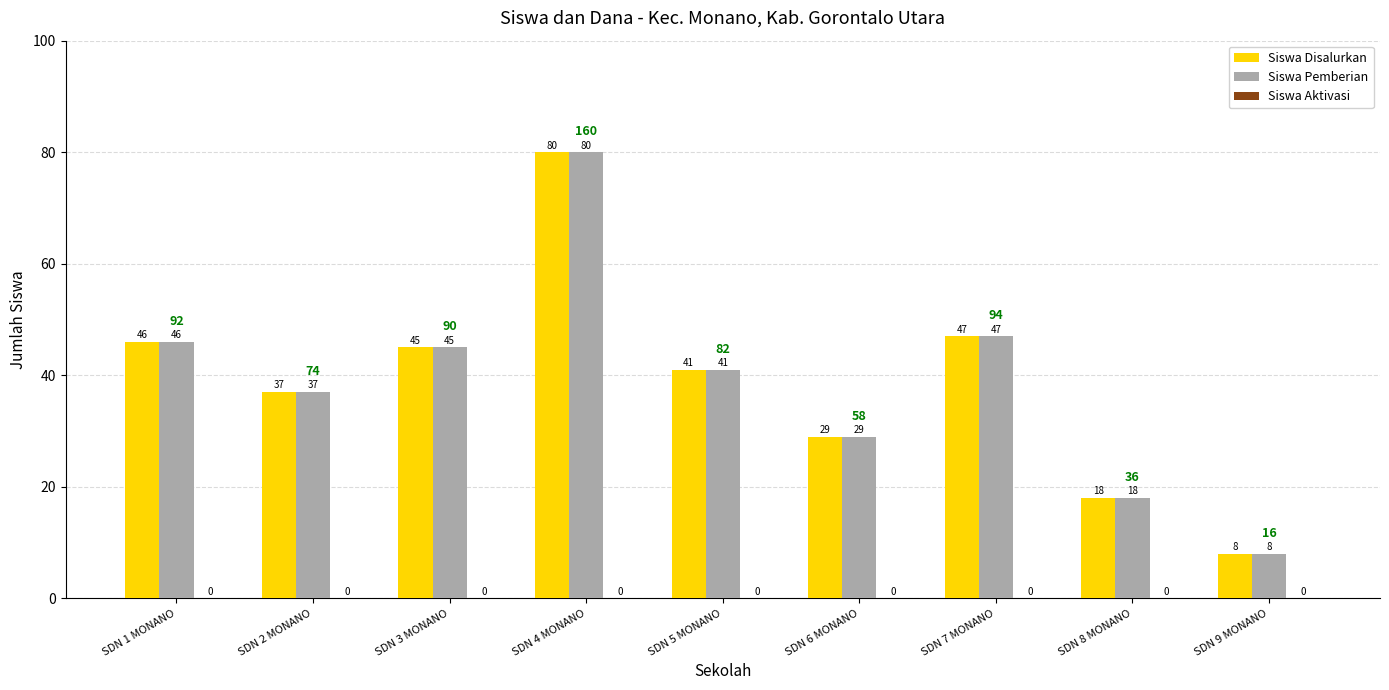

How many series are shown in this chart?

2